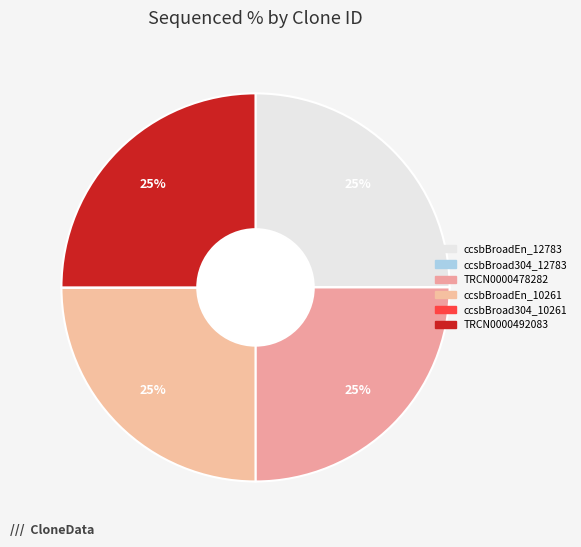

Do TRCN0000478282 and TRCN0000492083 together represent more than half of the pie?

No